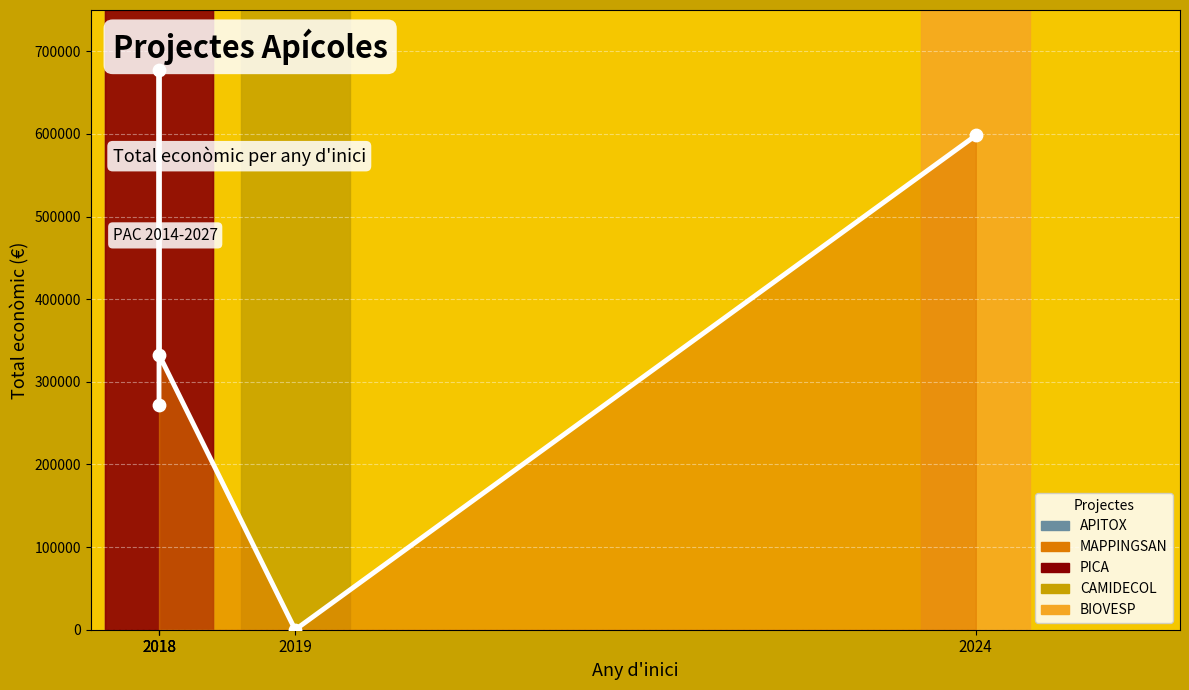

What is the ratio of the value at 2018 to the value at 2024?

0.6